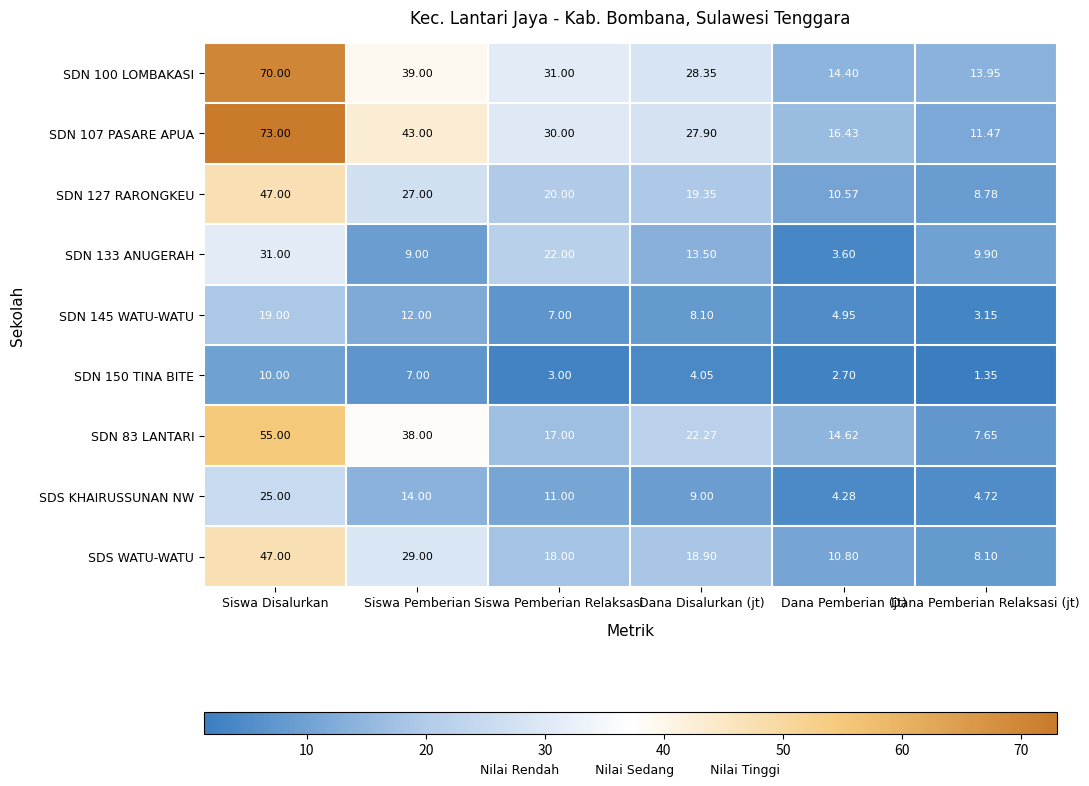

Is the value of SDN 145 WATU-WATU at Siswa Pemberian Relaksasi greater than the value of SDN 107 PASARE APUA at Siswa Disalurkan?

No